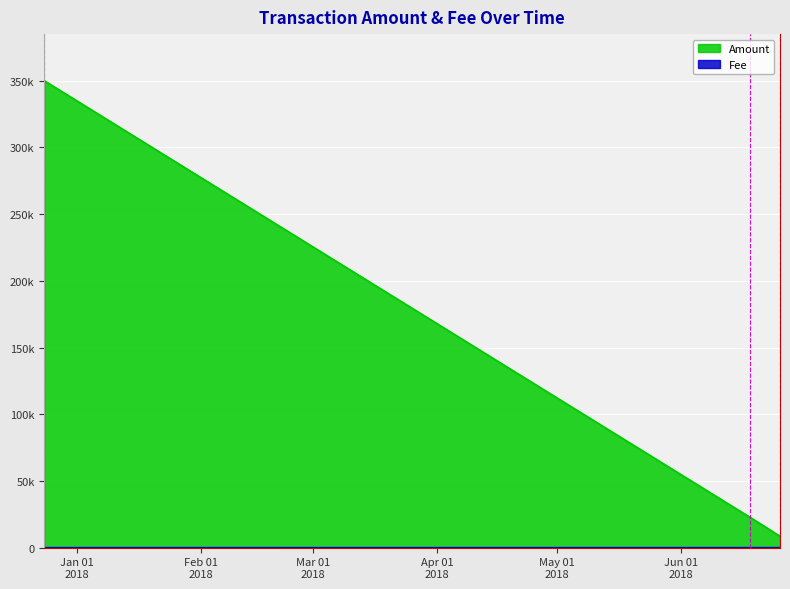

What is the sum of all Amount values?

762971